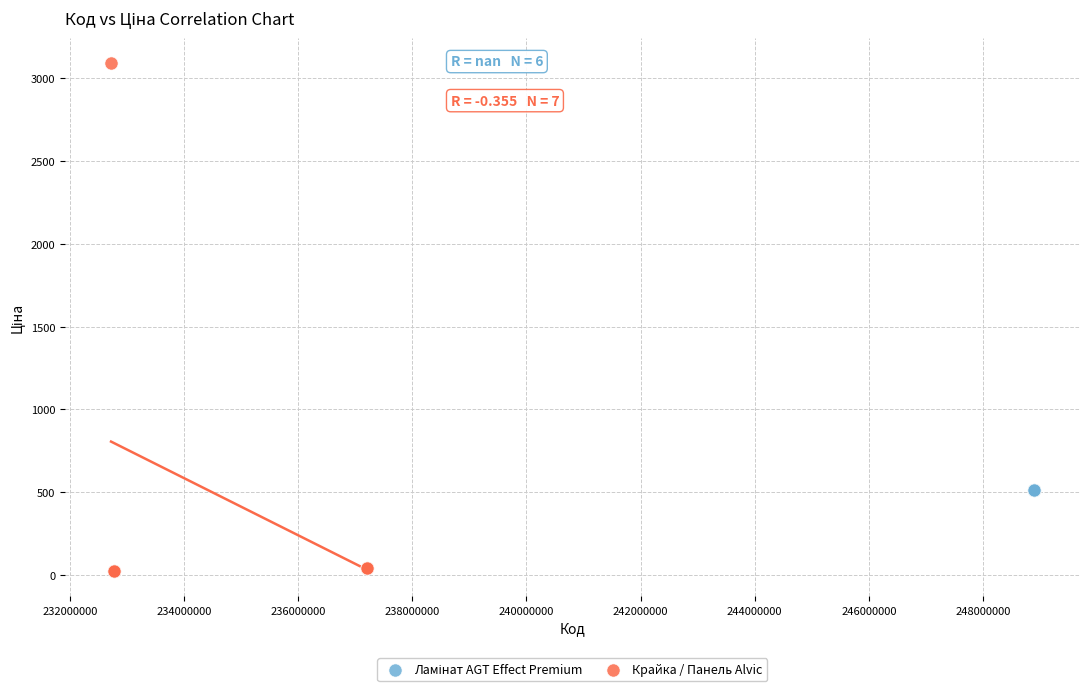

Which series reaches the minimum Y coordinate?

Крайка / Панель Alvic